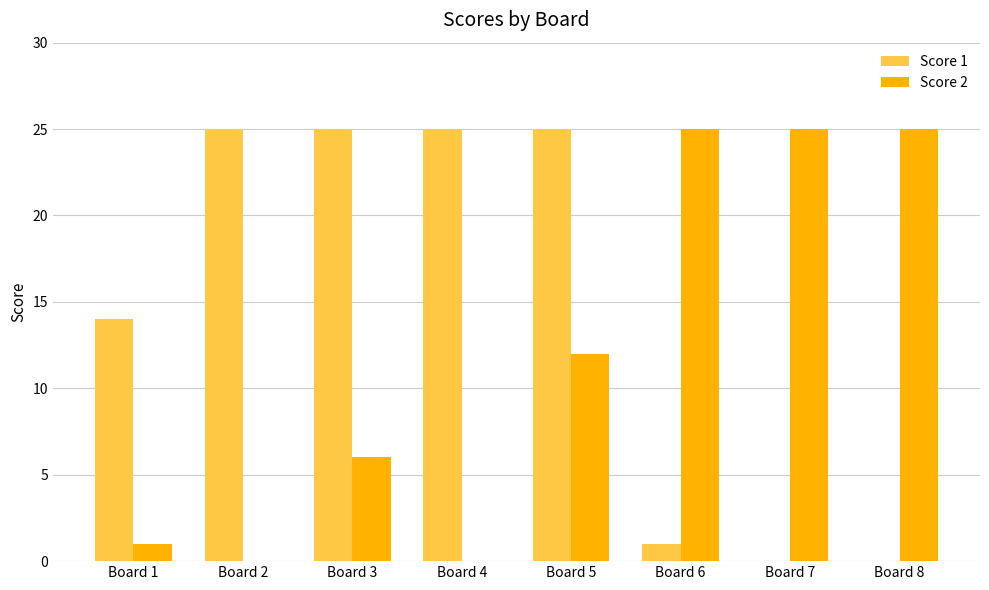

Is it true that Score 2 equals 2 at Board 3?

False